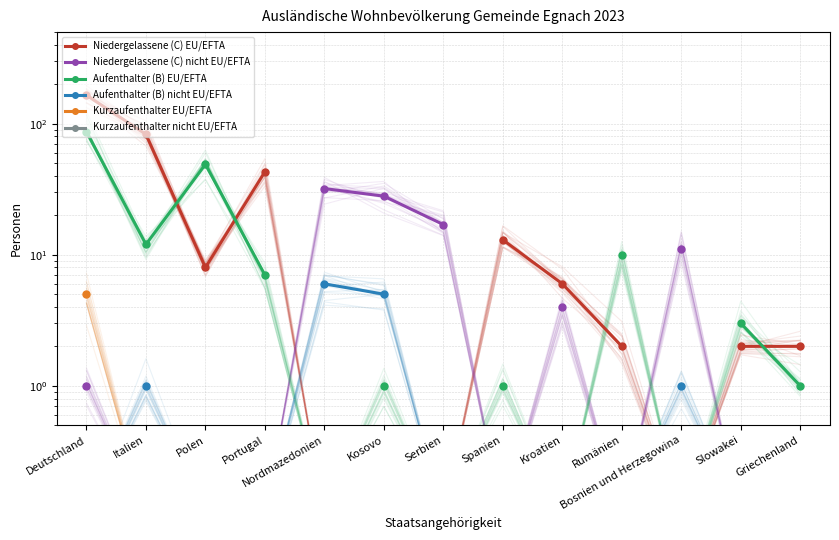

How many lines are shown in the chart?

6